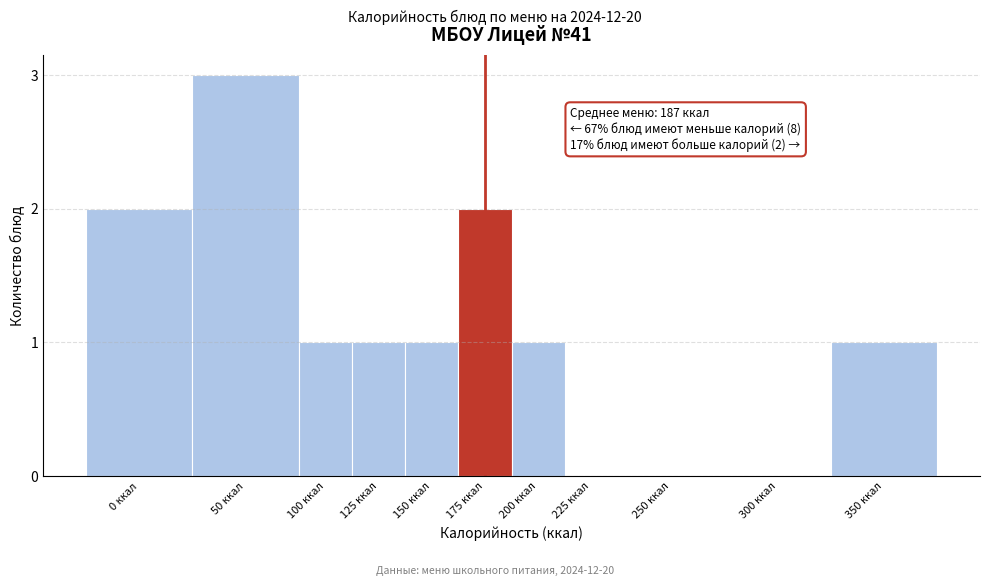

Reading left to right, extract all data points from this chart.

0 ккал=2	50 ккал=3	100 ккал=1	125 ккал=1	150 ккал=1	175 ккал=2	200 ккал=1	225 ккал=0	250 ккал=0	300 ккал=0	350 ккал=1